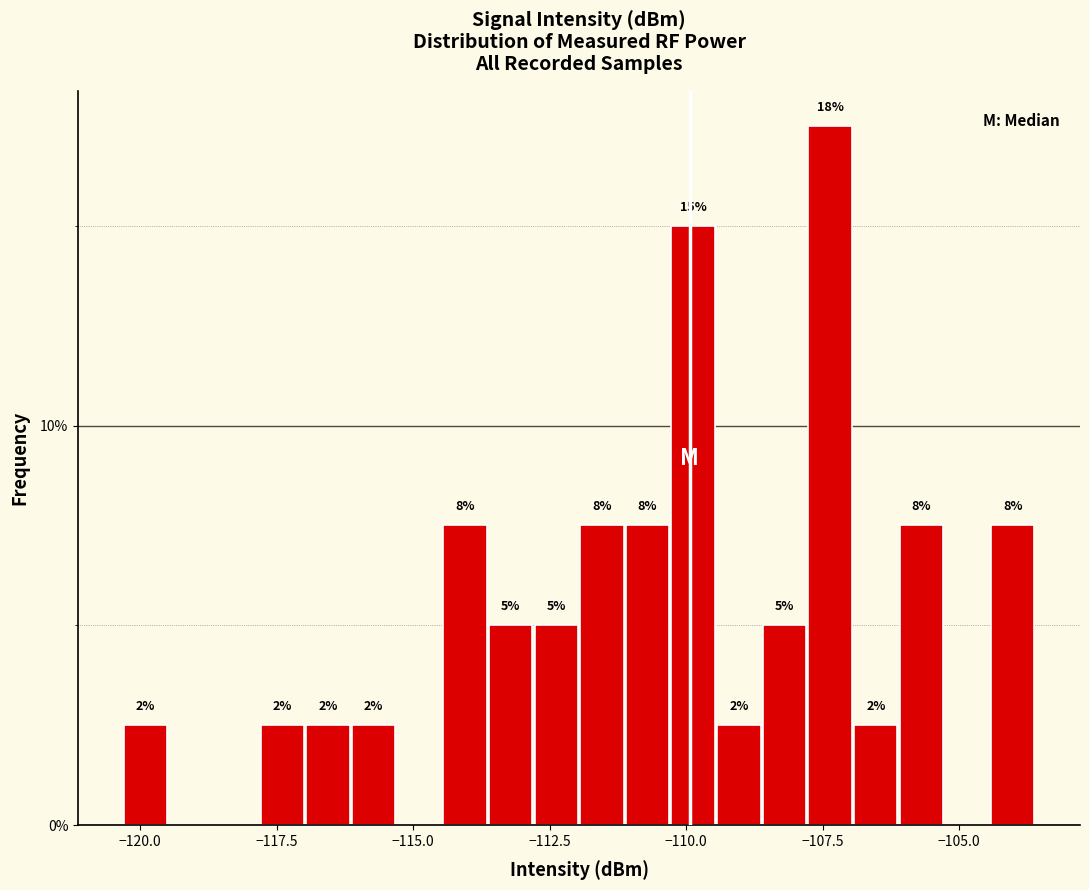

Around what value on the x-axis is the tallest bar? Give the approximate position of its centre, as read against the axis.

-107.5